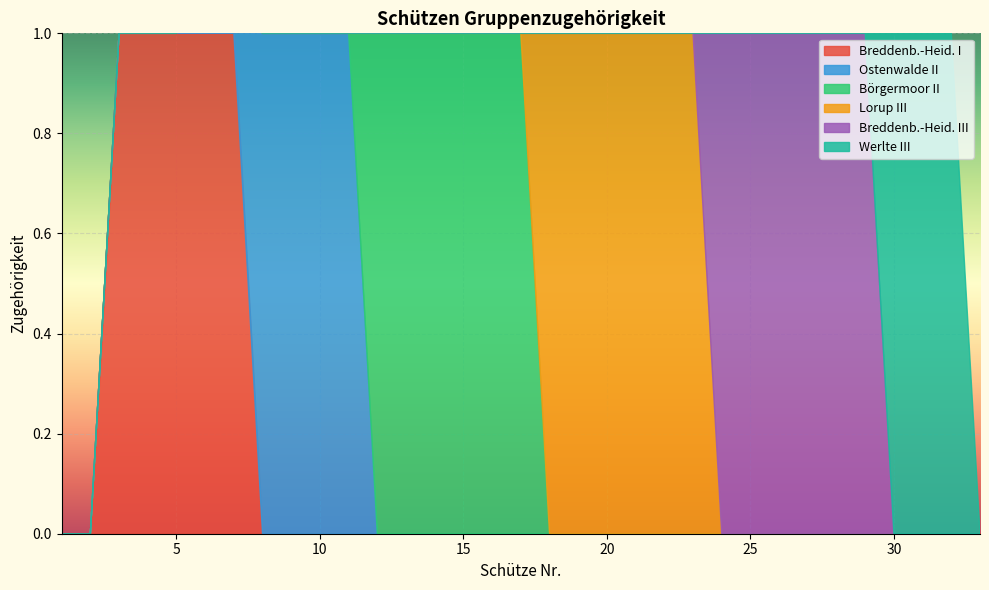

List the series in order of their peak value, lowest first.

Breddenb.-Heid. I, Ostenwalde II, Börgermoor II, Lorup III, Breddenb.-Heid. III, Werlte III